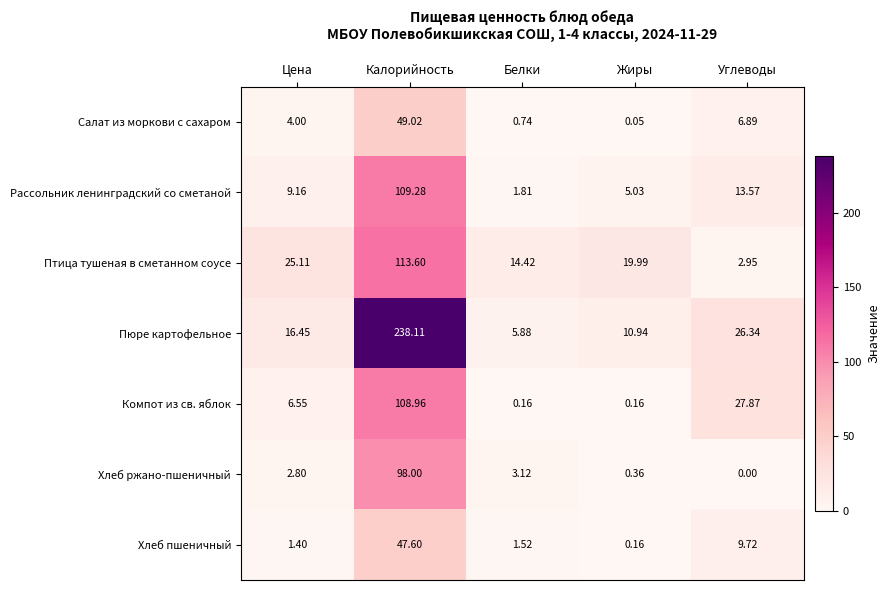

At which category does the chart reach its peak across all series?

Калорийность